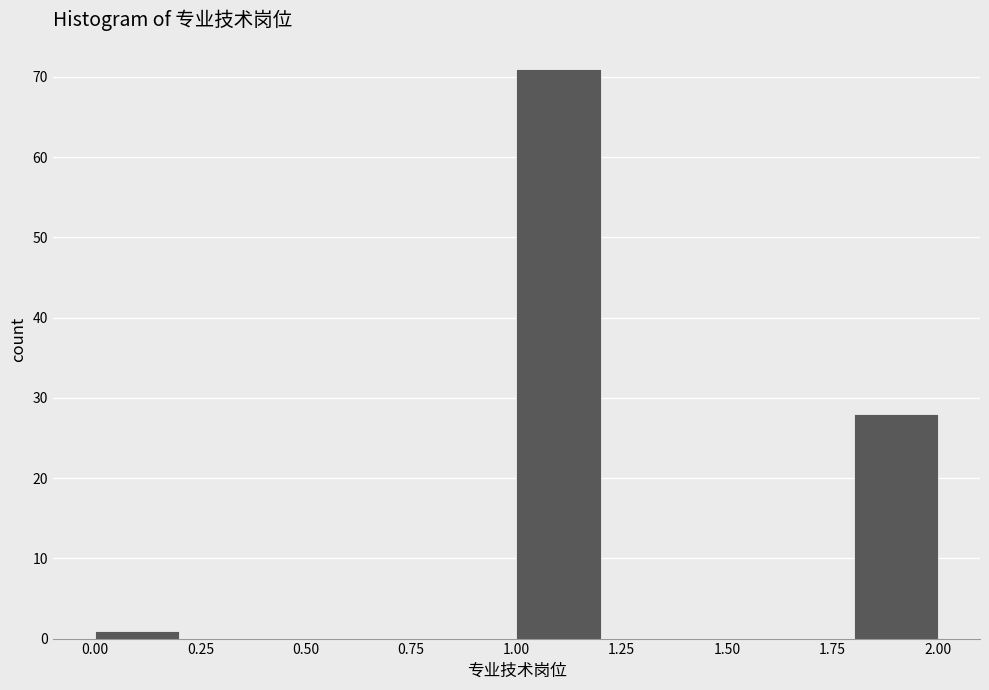

What is the height of the bar covering 0.0 to 0.2 on the x-axis? The values are not printed on the chart, so give them approximately, as read against the axis.

1